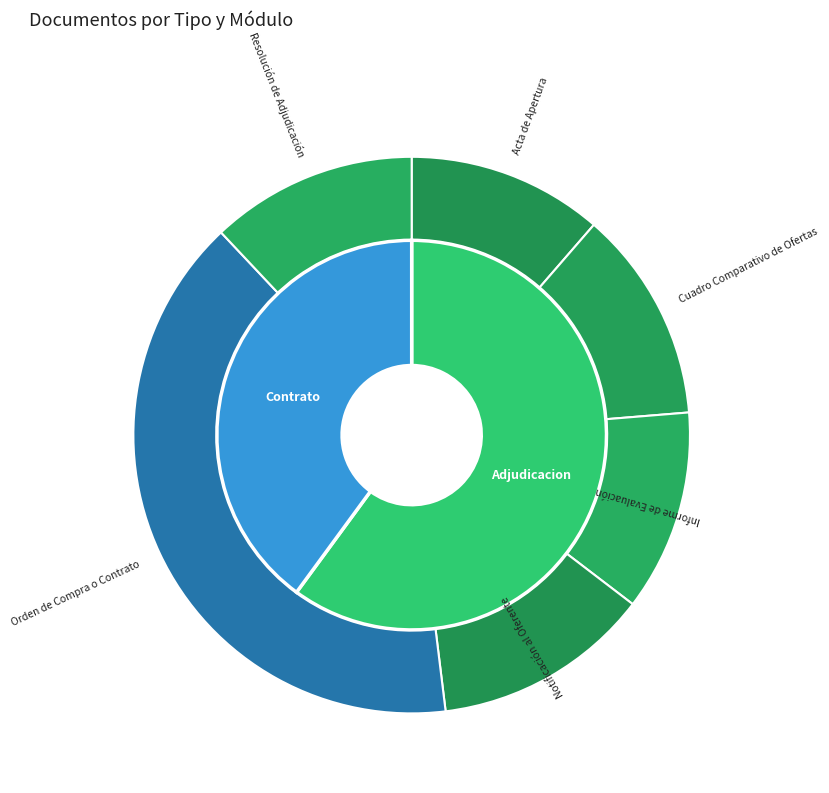

To the nearest percent, what is the difference between the largest and smallest slice percentages?

29%